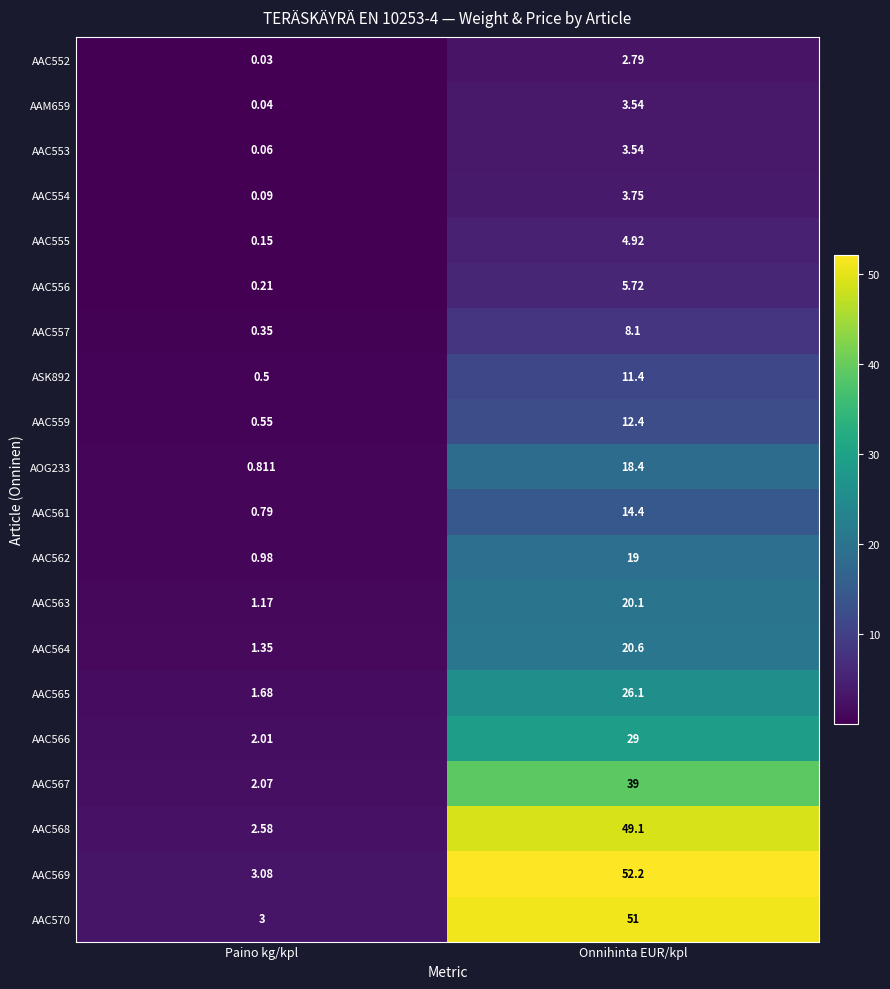

Rank the categories by AAC556 value from highest to lowest.

Onnihinta EUR/kpl, Paino kg/kpl